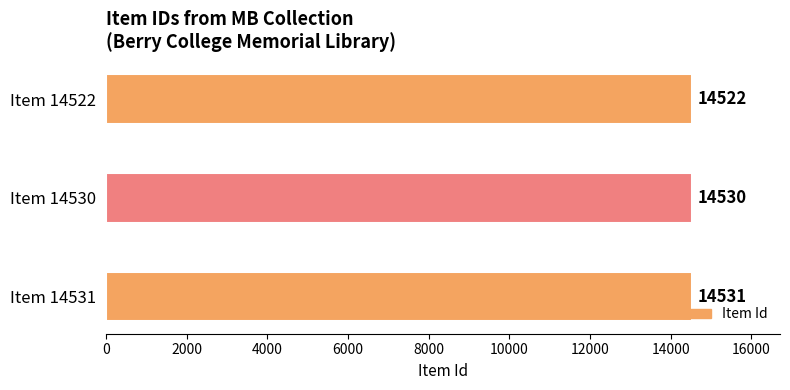

What is the difference between the maximum and minimum values?

9